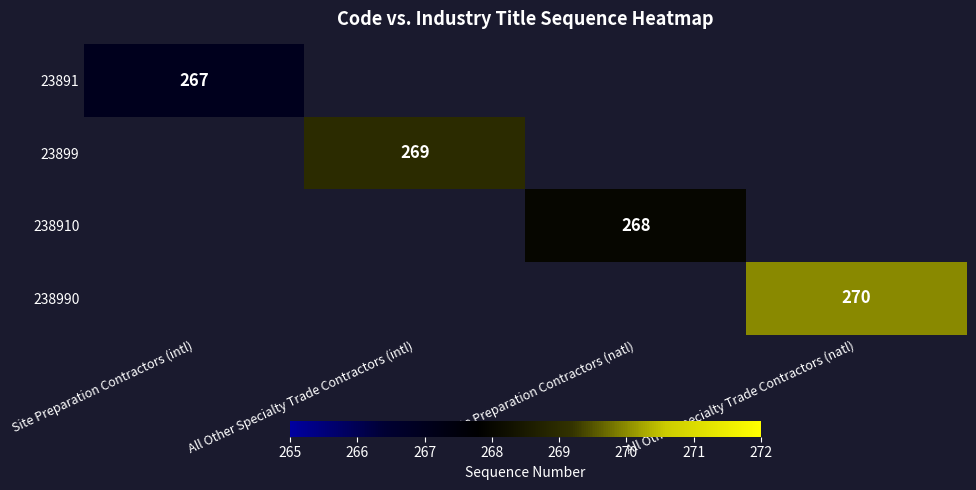

The 238910 series shows 268 at Site Preparation Contractors (natl). True or false?

True